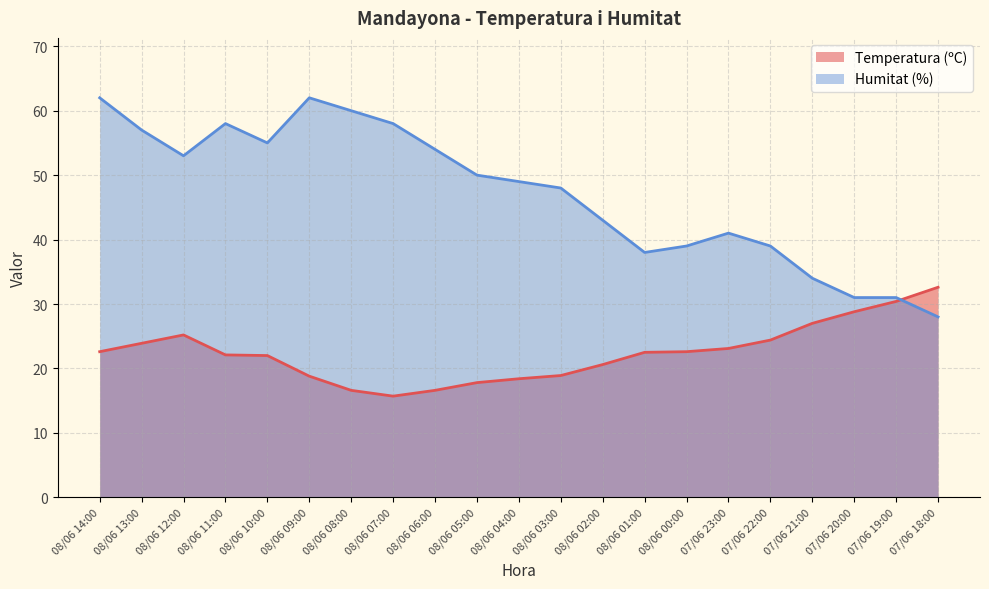

In Humitat (%), how many points are higher than both neighbors (excluding endpoints)?

3